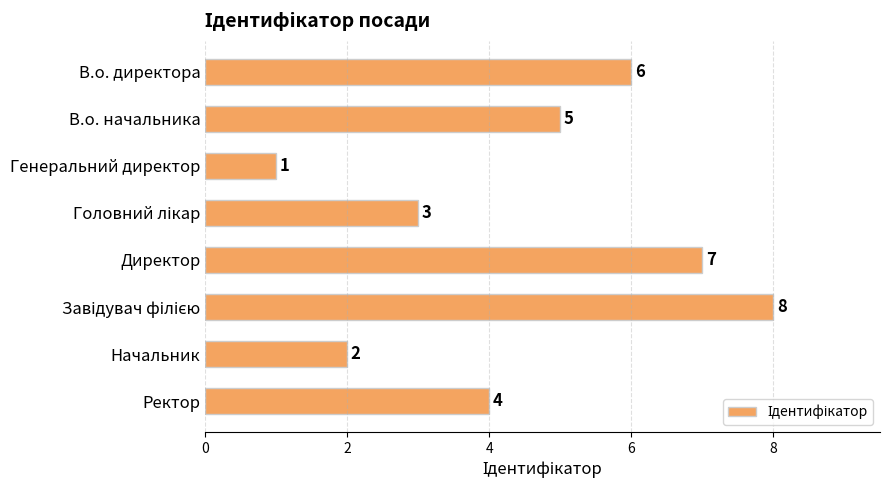

What position from the bottom is Ректор?

1